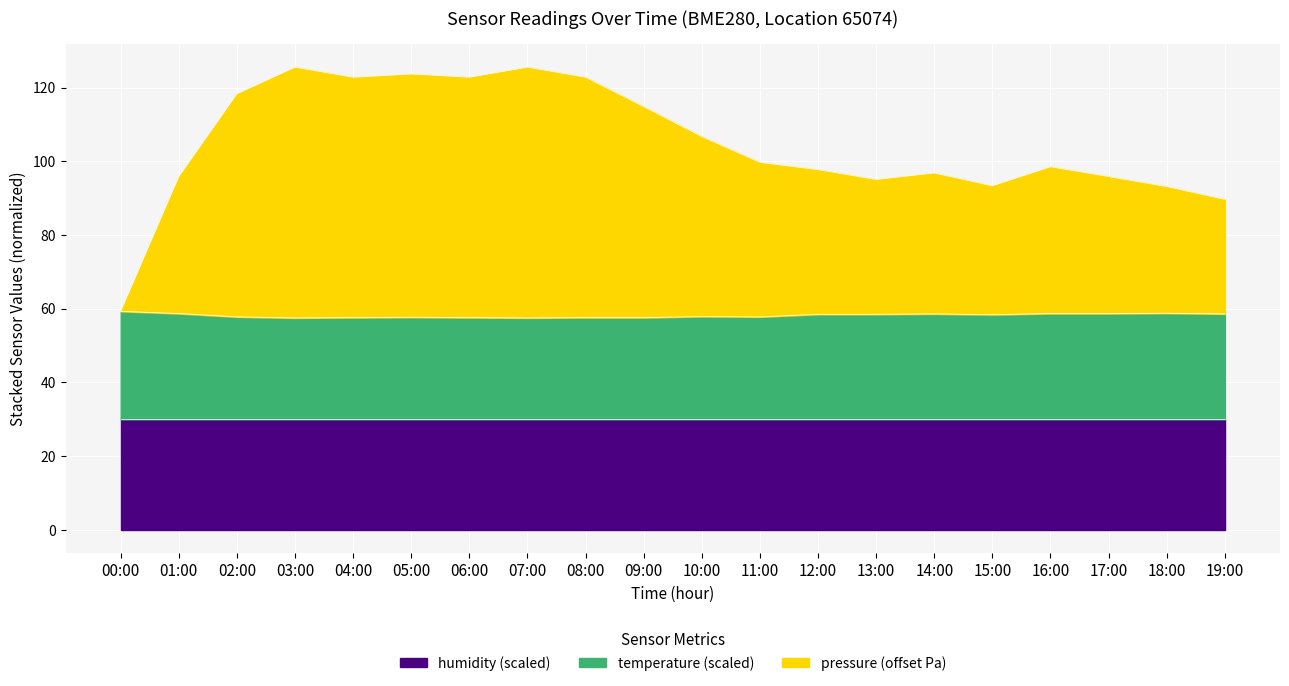

The value of humidity (scaled) at 12:00 is 53.2. True or false?

False